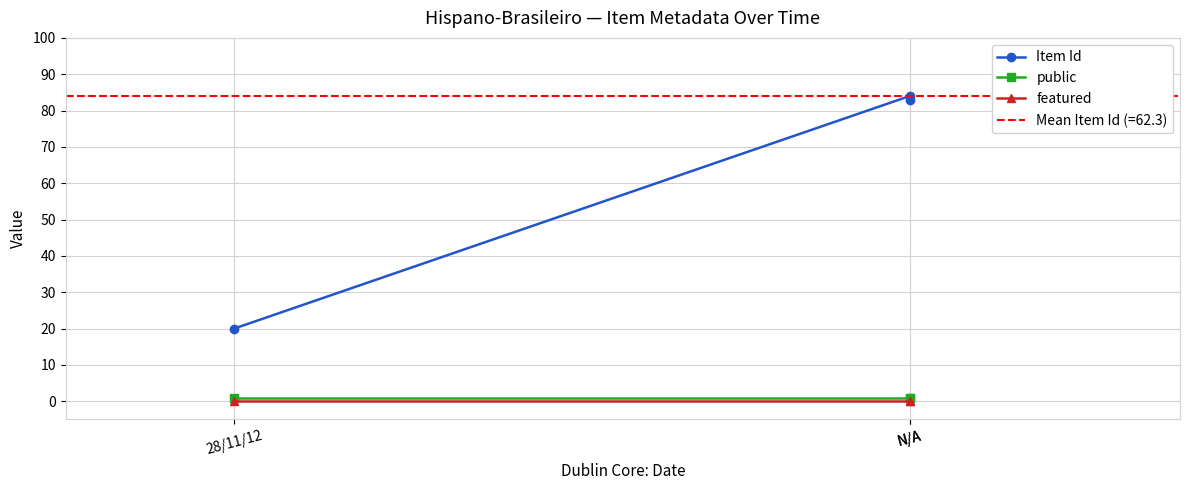

What is the difference between the highest and lowest values at 28/11/12?

20